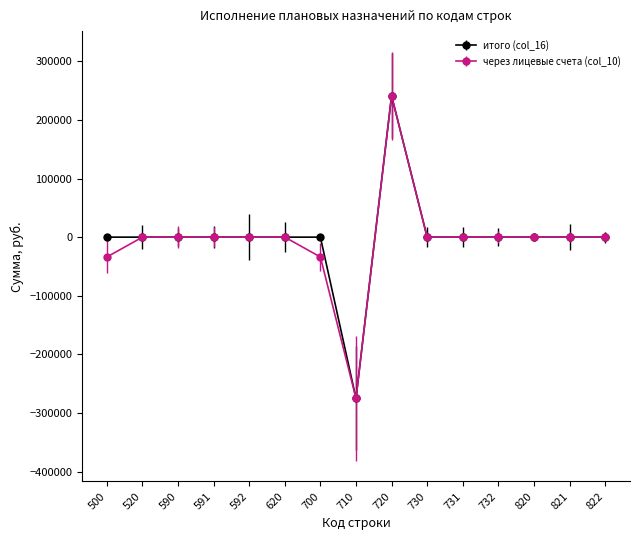

At which category is the sum across all series the highest?

720